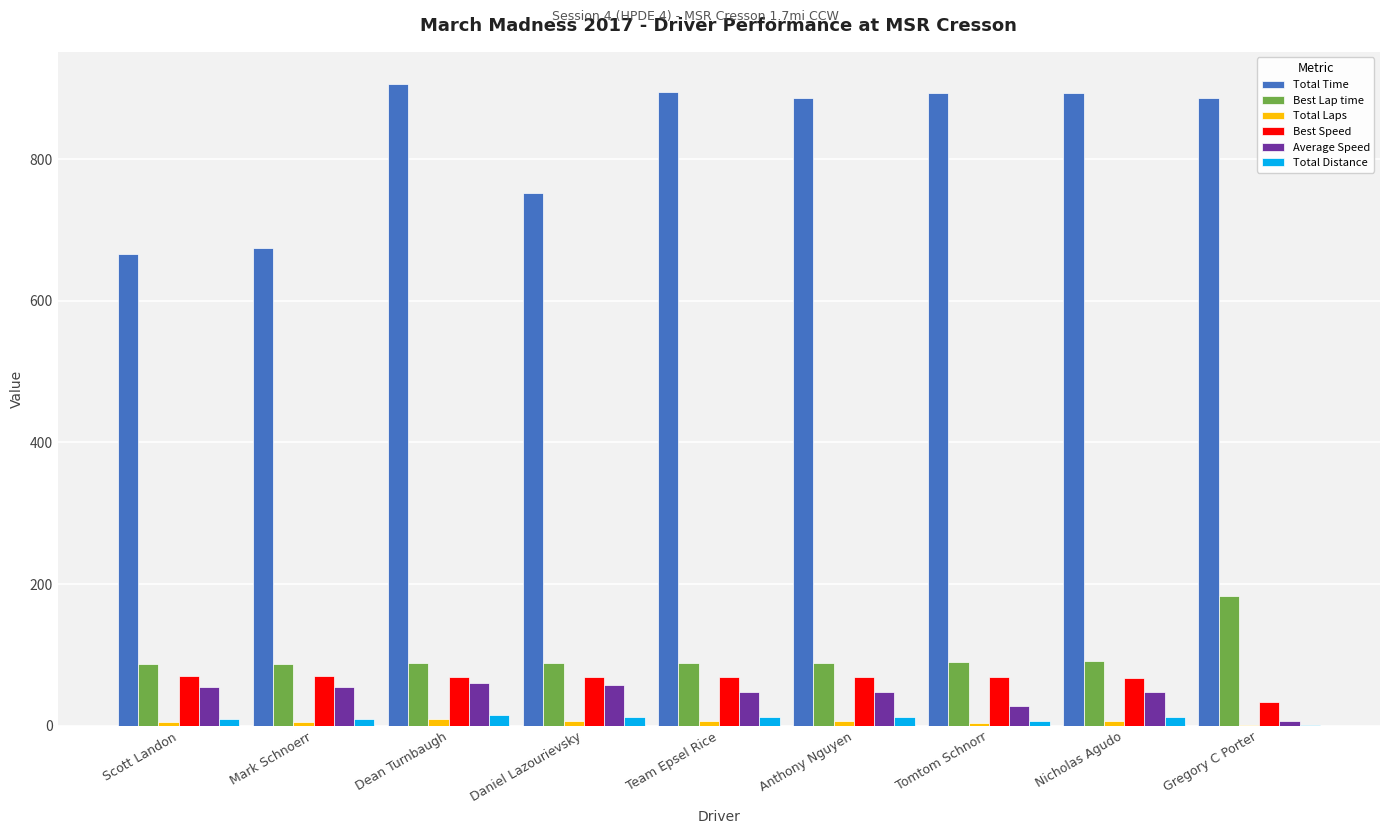

Which series has the largest total across all categories?

Total Time